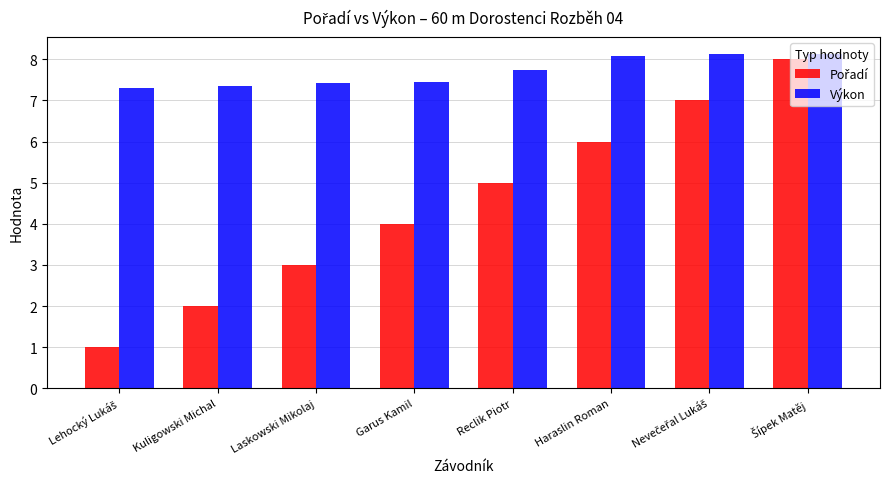

What is the greatest value displayed?

8.1